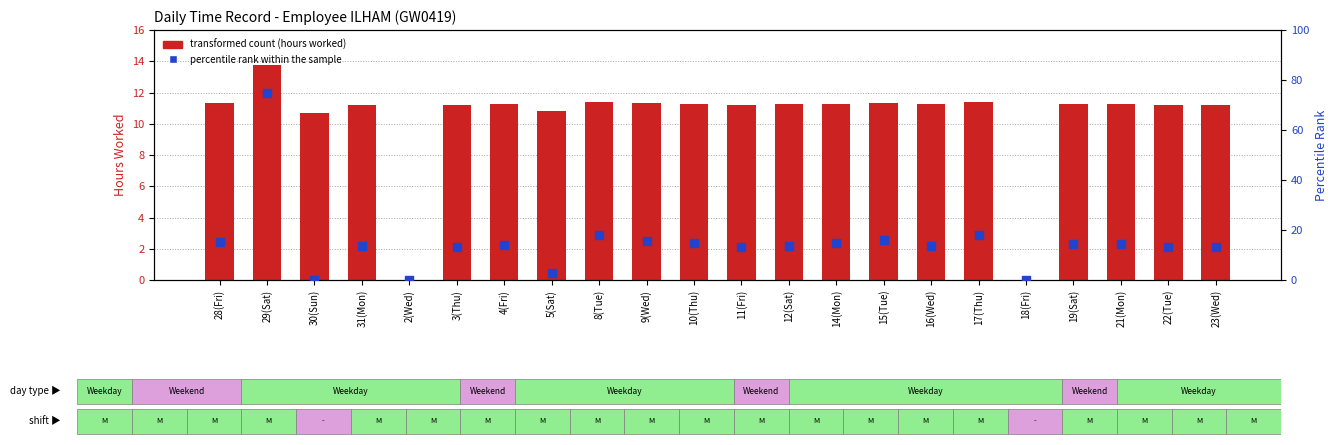

At how many categories does at least one series exceed 14?

10